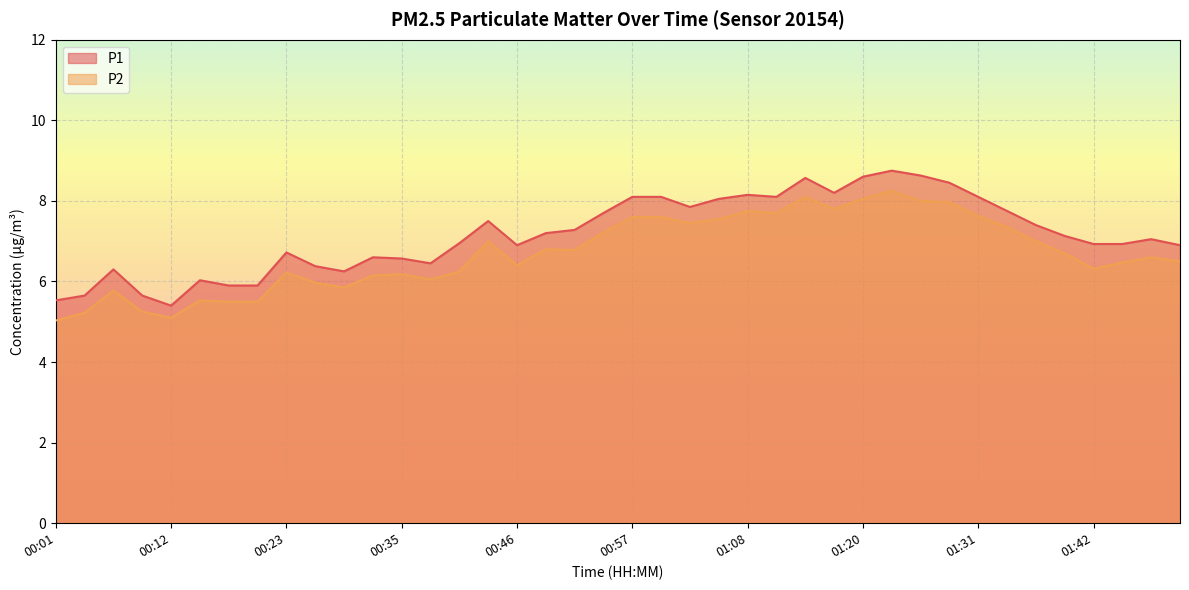

What is the difference between the second highest and second lowest values in the P2 series?

3.0